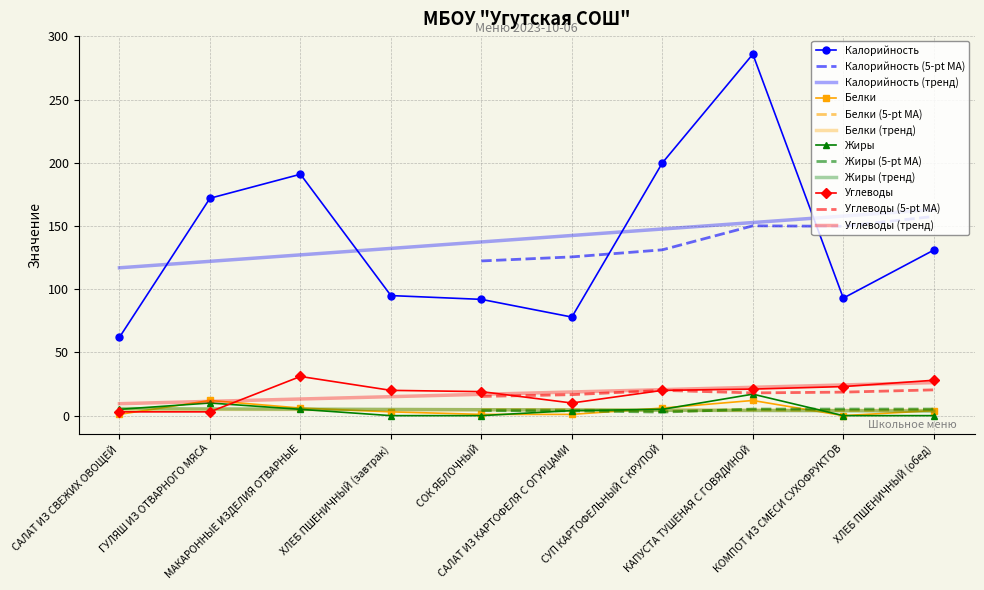

True or false: Углеводы has more than 2 interior local peaks.

False